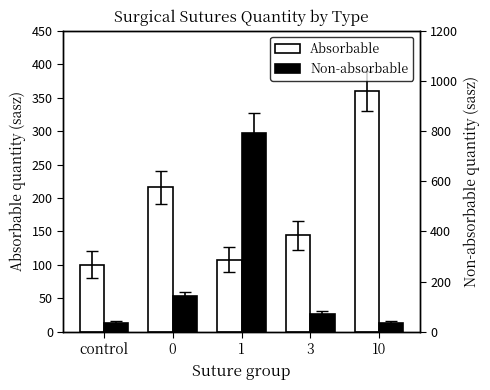

Which has a higher value, 0 or 10?

10